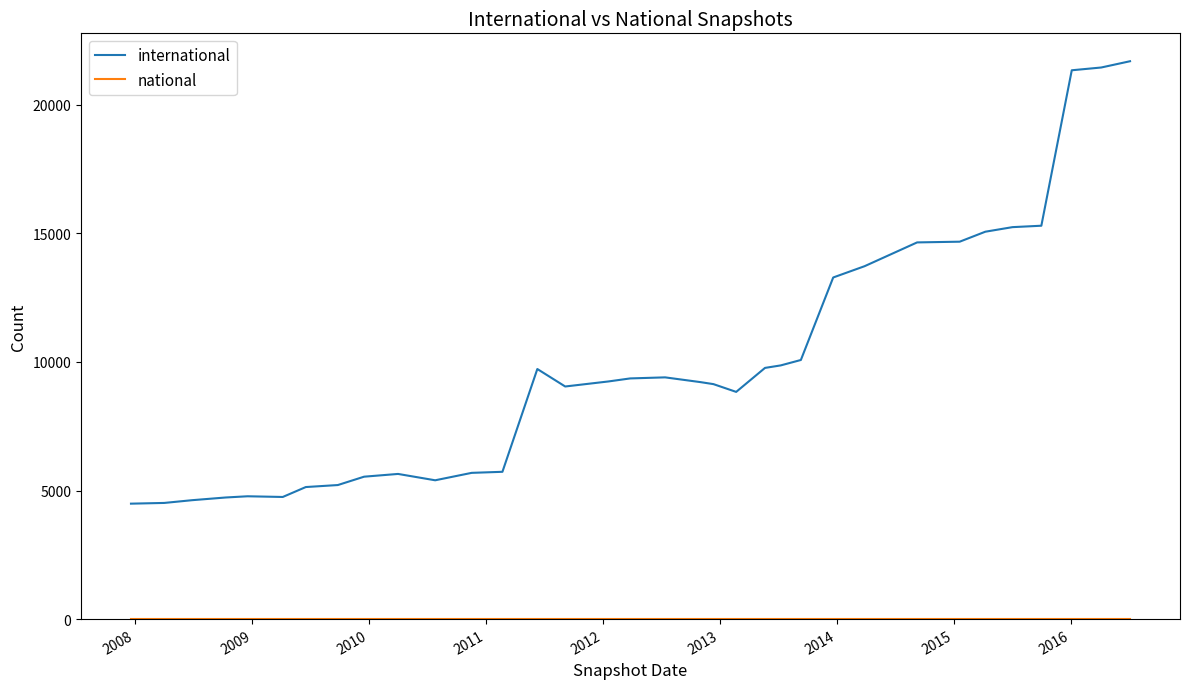

What is the maximum value shown in the chart?

21698